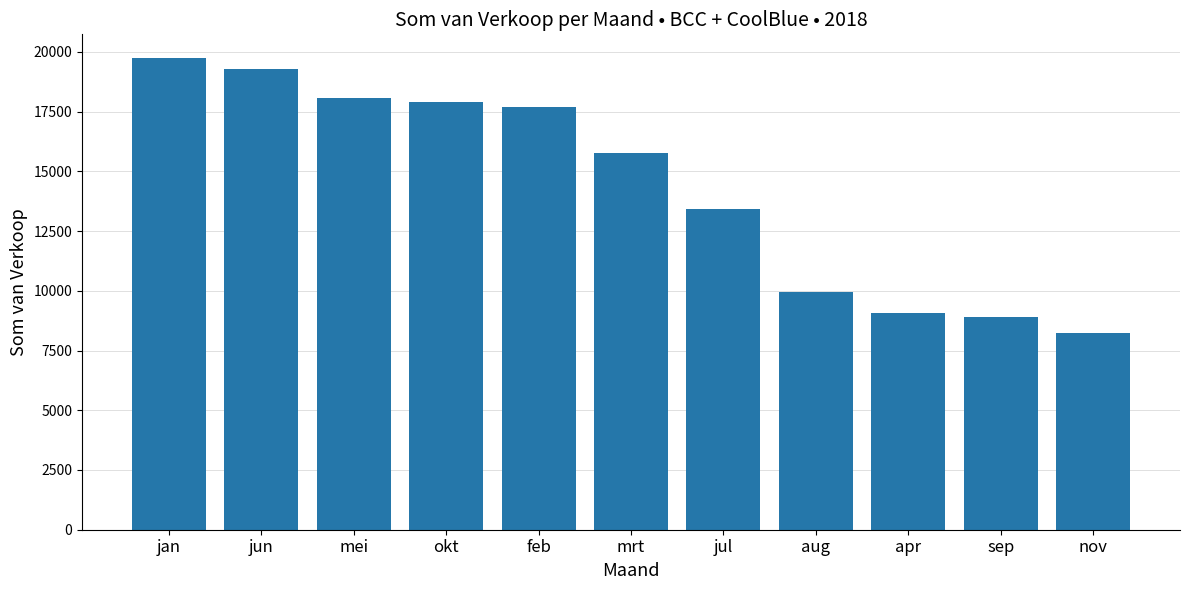

What position from the right is okt?

8